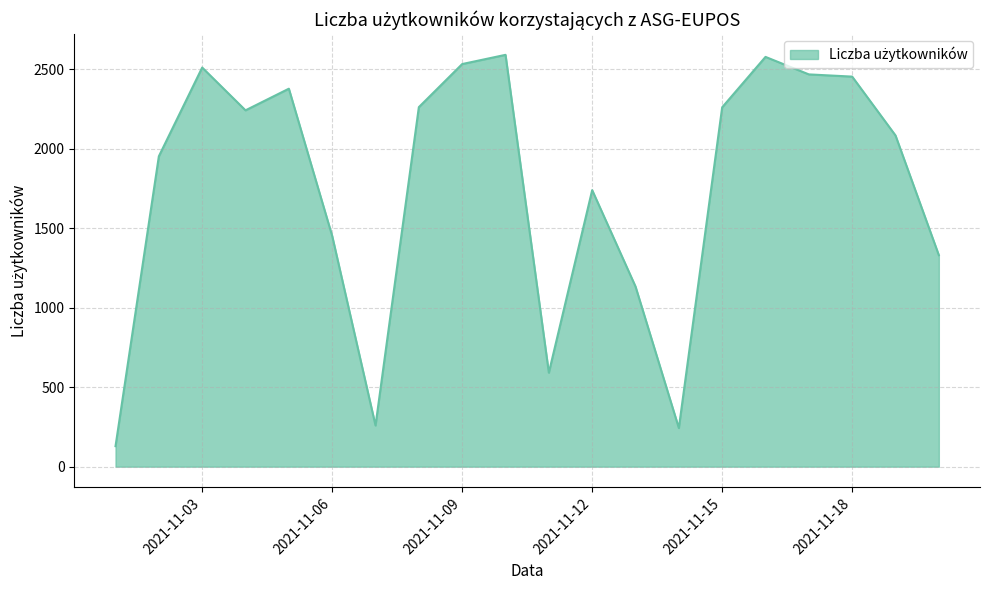

What is the sum of all values?

35178